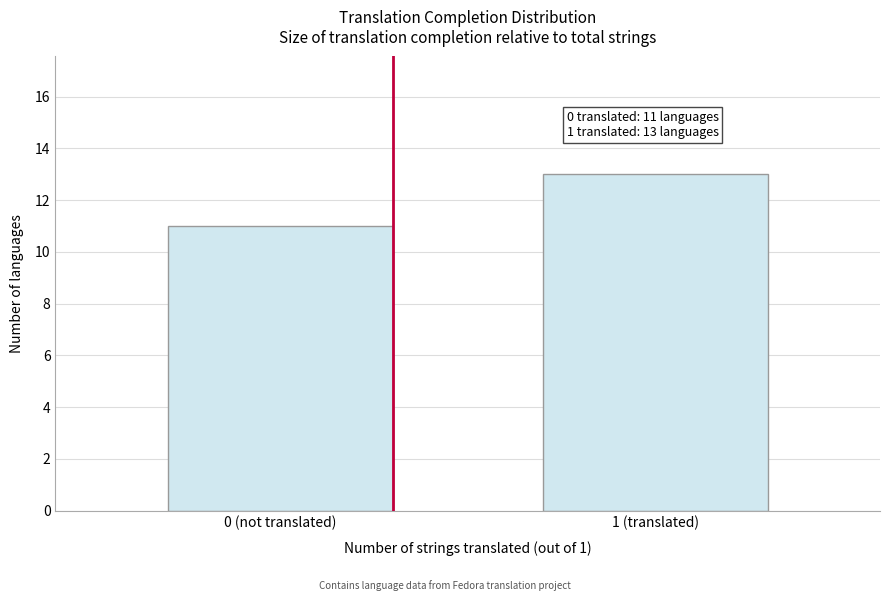

Reading left to right, transcribe all the data shown in this chart.

11	13